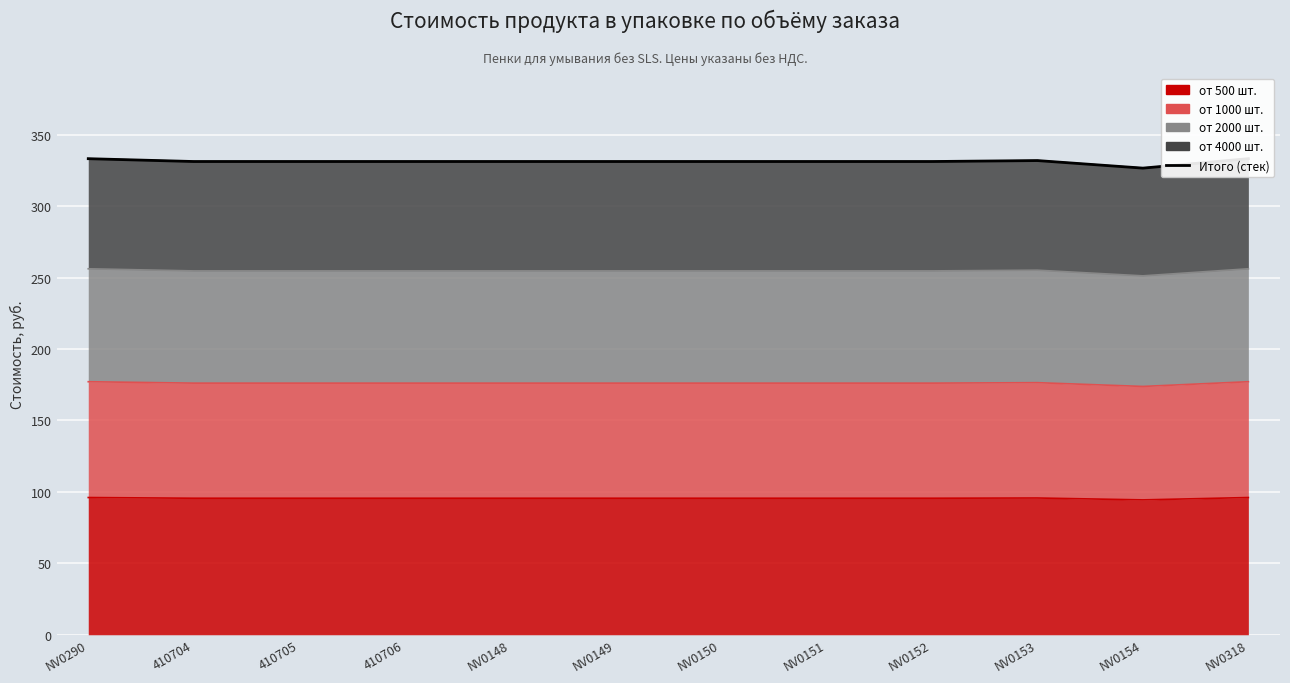

What is the sum of all values?

3975.6